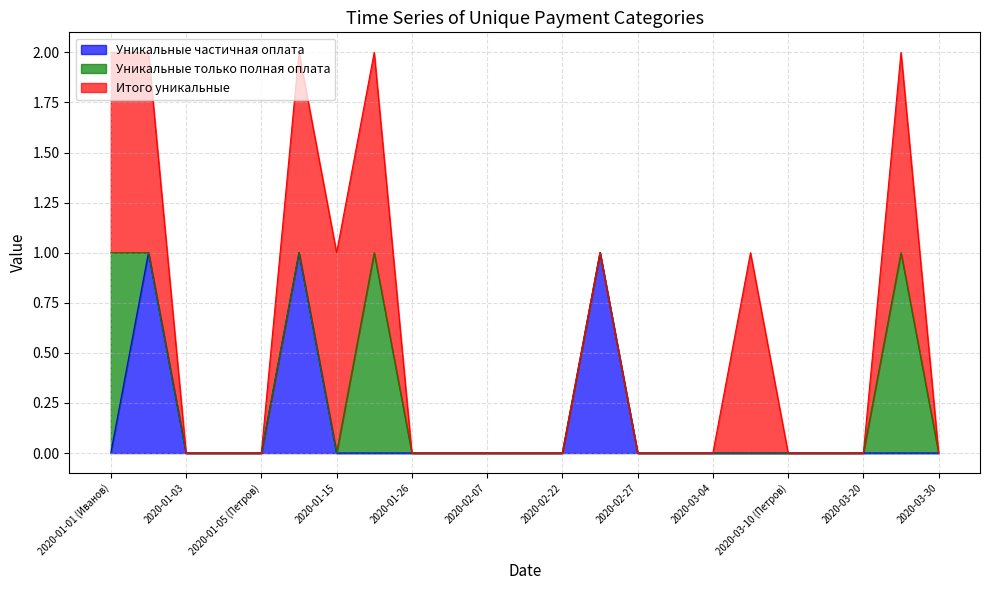

True or false: Уникальные только полная оплата and Итого уникальные intersect in this chart.

False